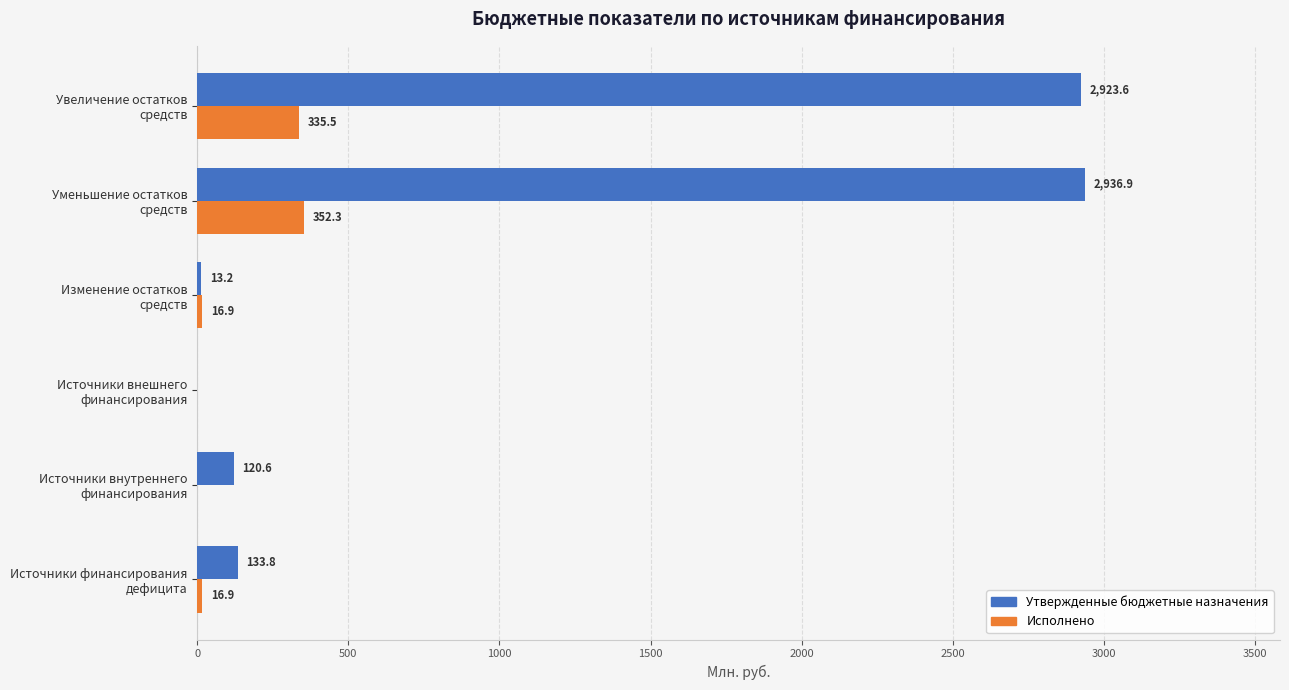

How many values in Утвержденные бюджетные назначения are above zero?

5